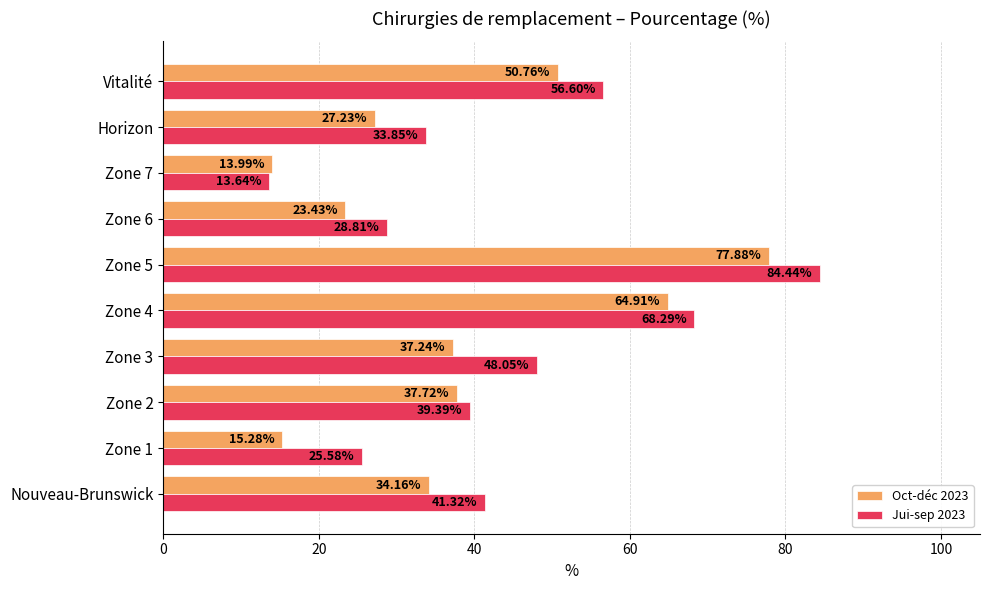

What is the minimum value shown in the chart?

13.6